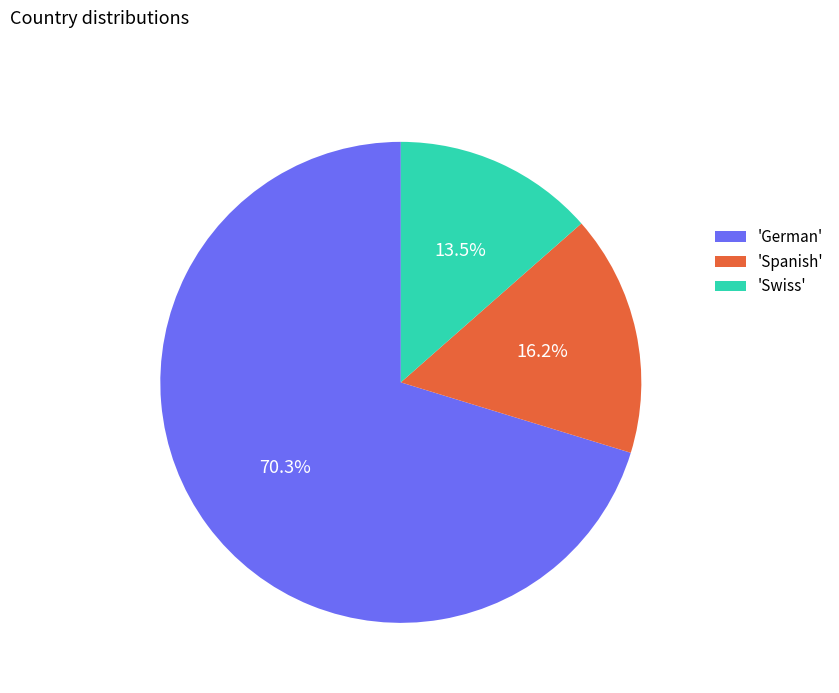

Is there any slice that represents more than half of the pie?

Yes